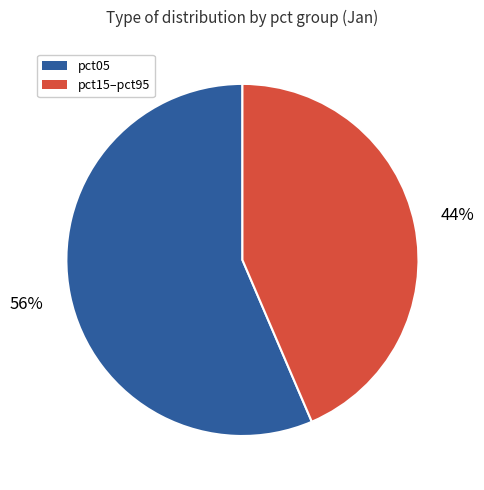

How many segments does this pie chart have?

2